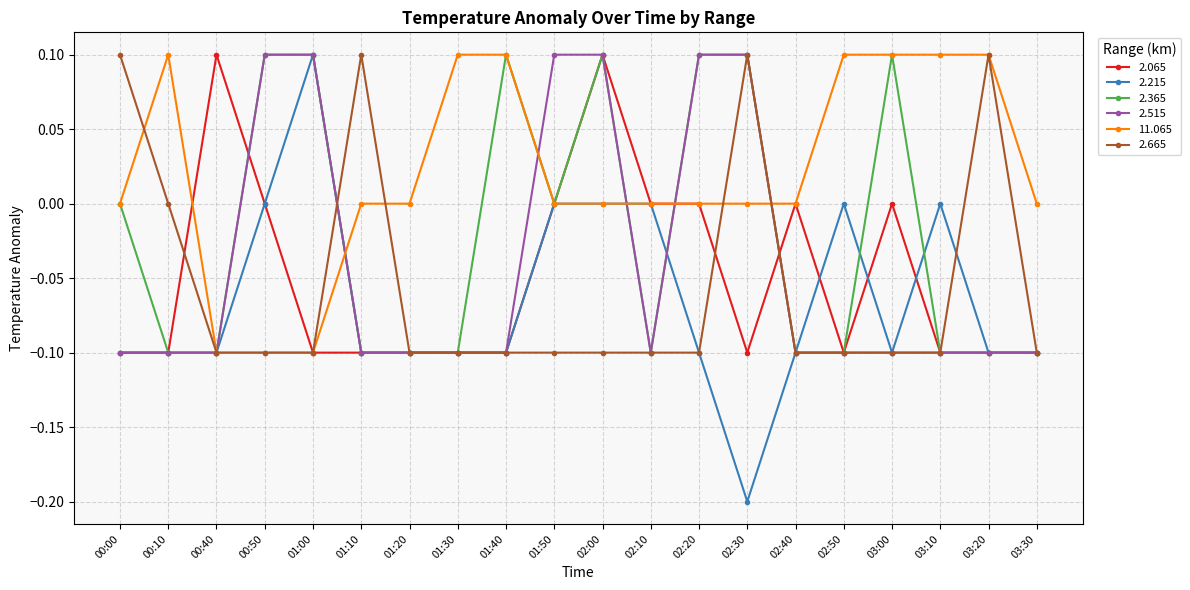

How many lines are shown in the chart?

6